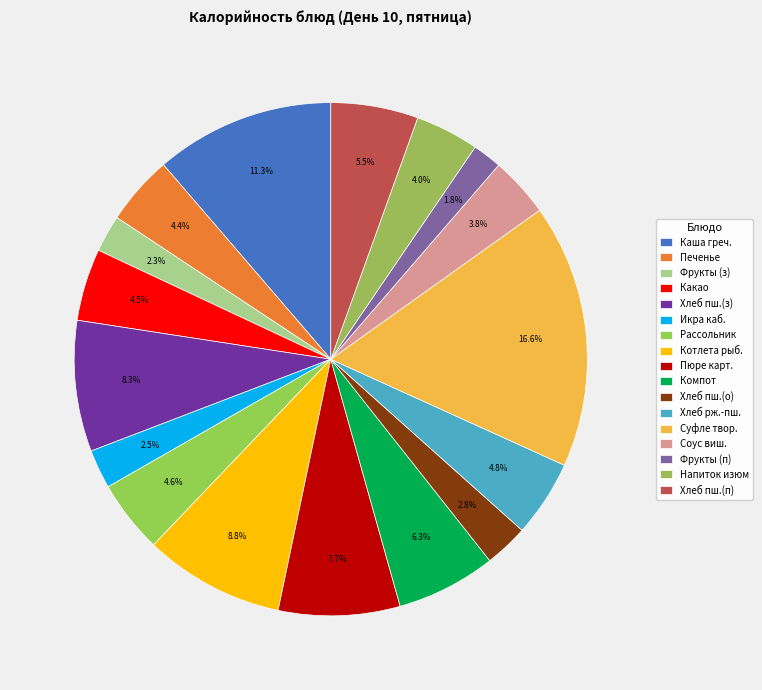

To the nearest percent, what is the average slice percentage?

6%